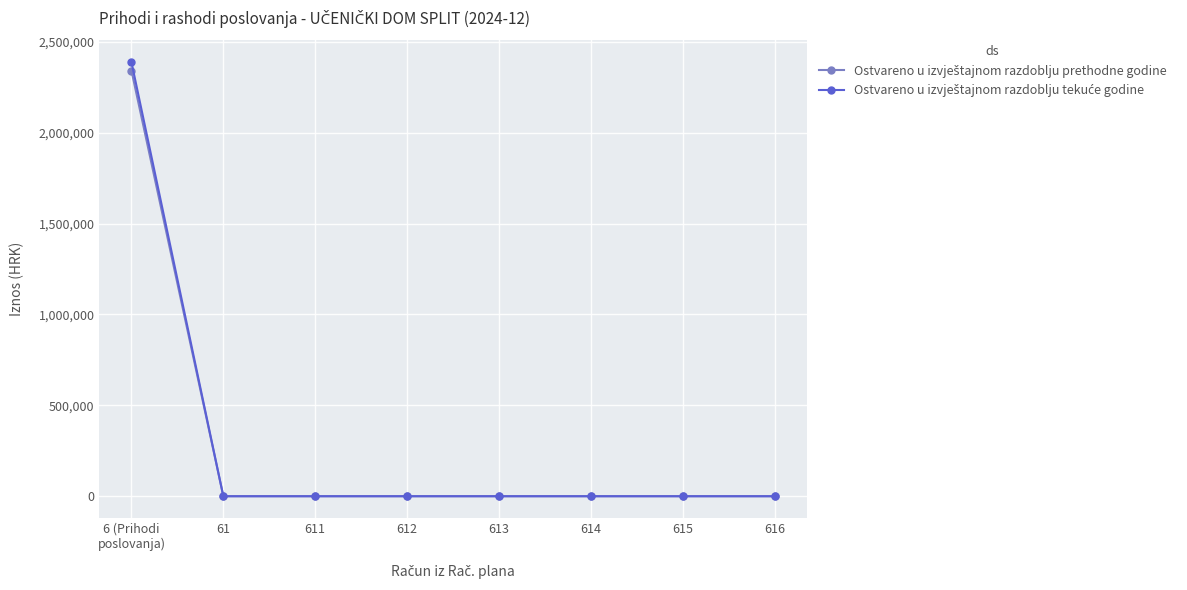

How many lines are shown in the chart?

2